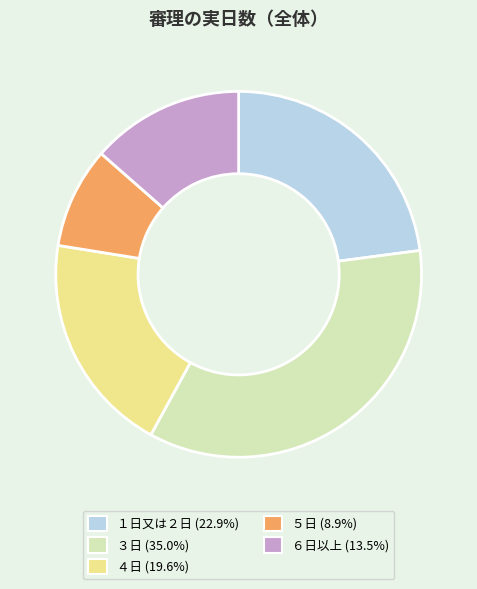

Rank the categories by value from highest to lowest.

３日, １日又は２日, ４日, ６日以上, ５日